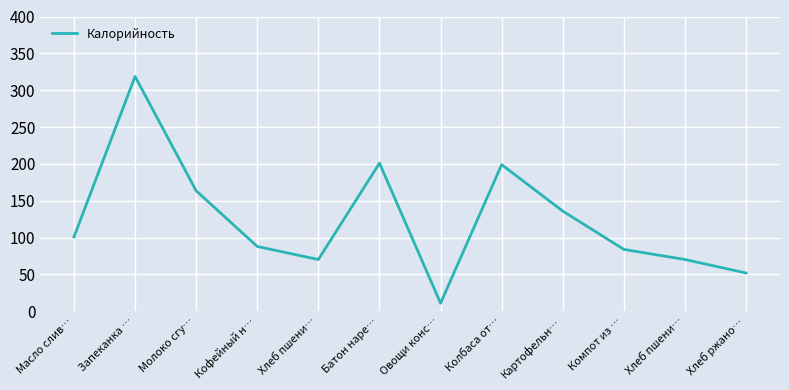

List the labels in order of value, smallest first.

Овощи конс…, Хлеб ржано…, Хлеб пшени…, Хлеб пшени…, Компот из …, Кофейный н…, Масло слив…, Картофельн…, Молоко сгу…, Колбаса от…, Батон наре…, Запеканка …